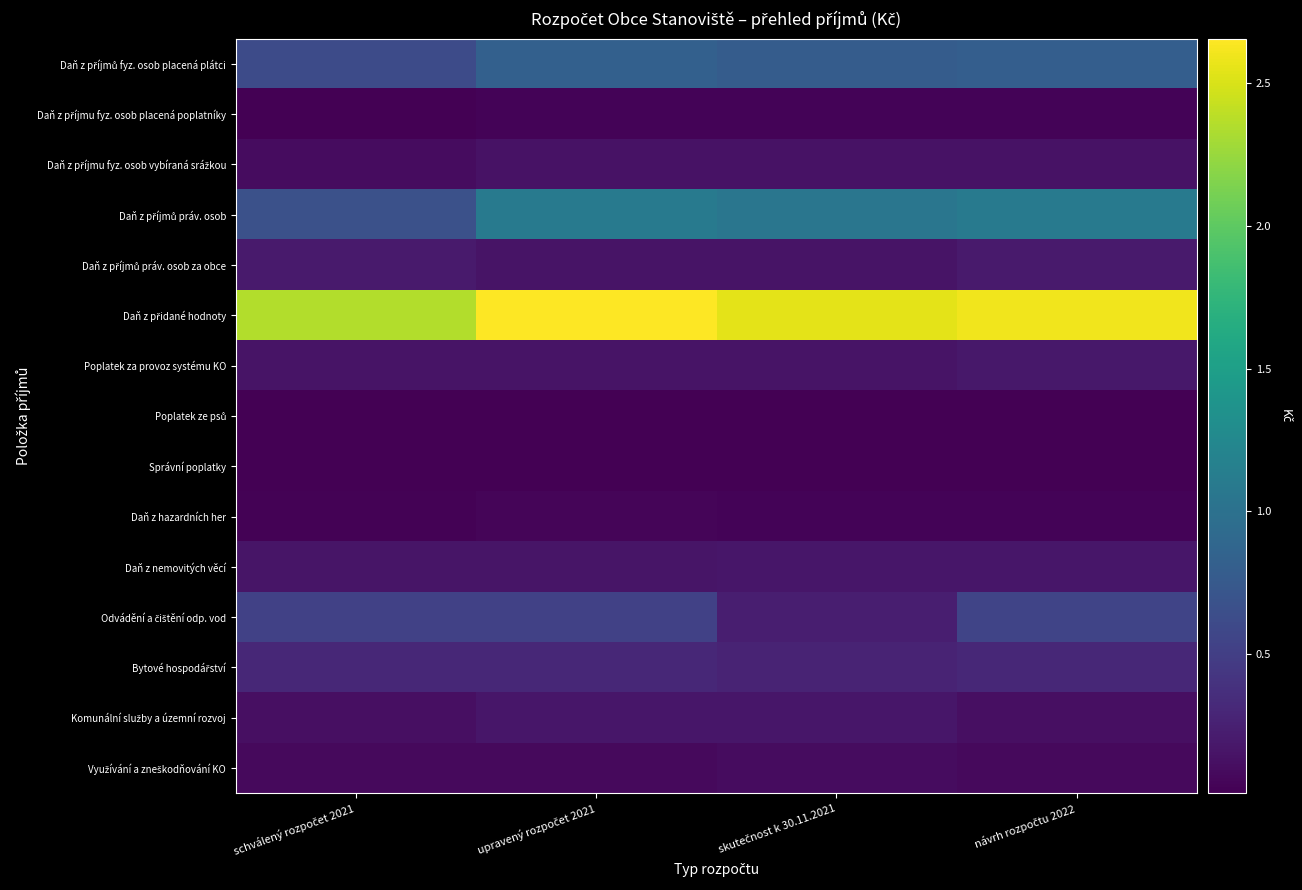

At how many categories does at least one series exceed 1553559?

4